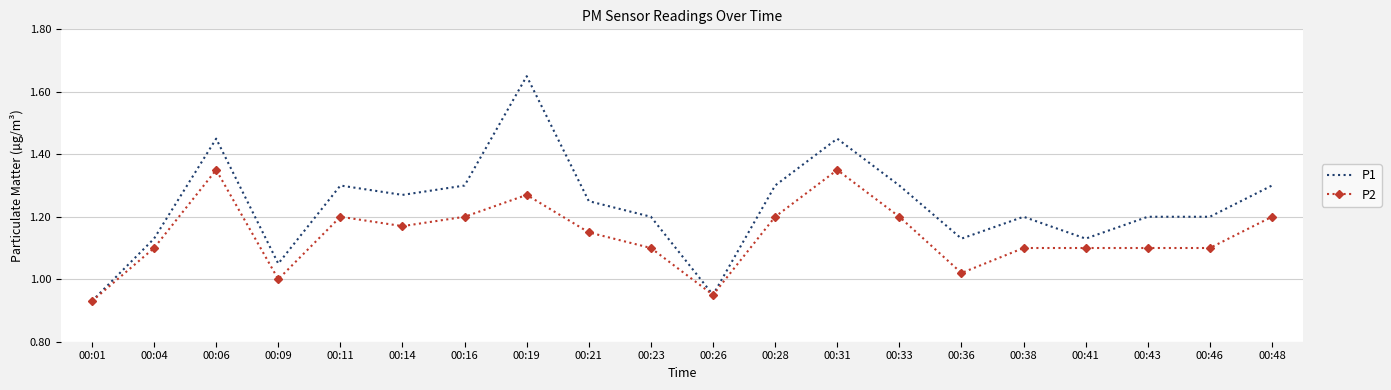

List the series in order of their peak value, lowest first.

P2, P1